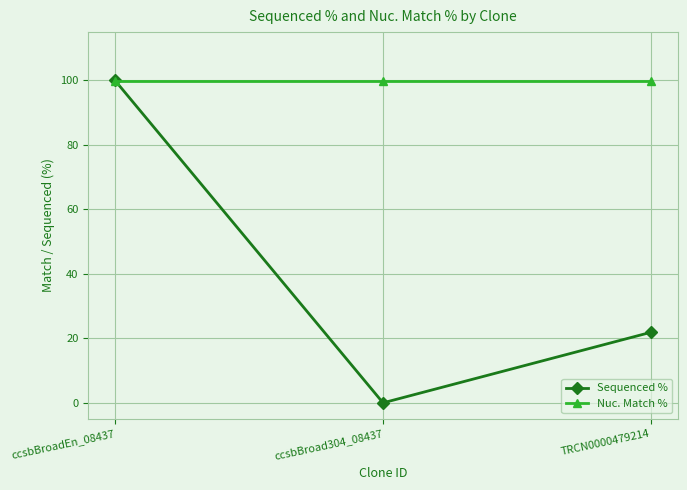

At which category is the sum across all series the highest?

ccsbBroadEn_08437